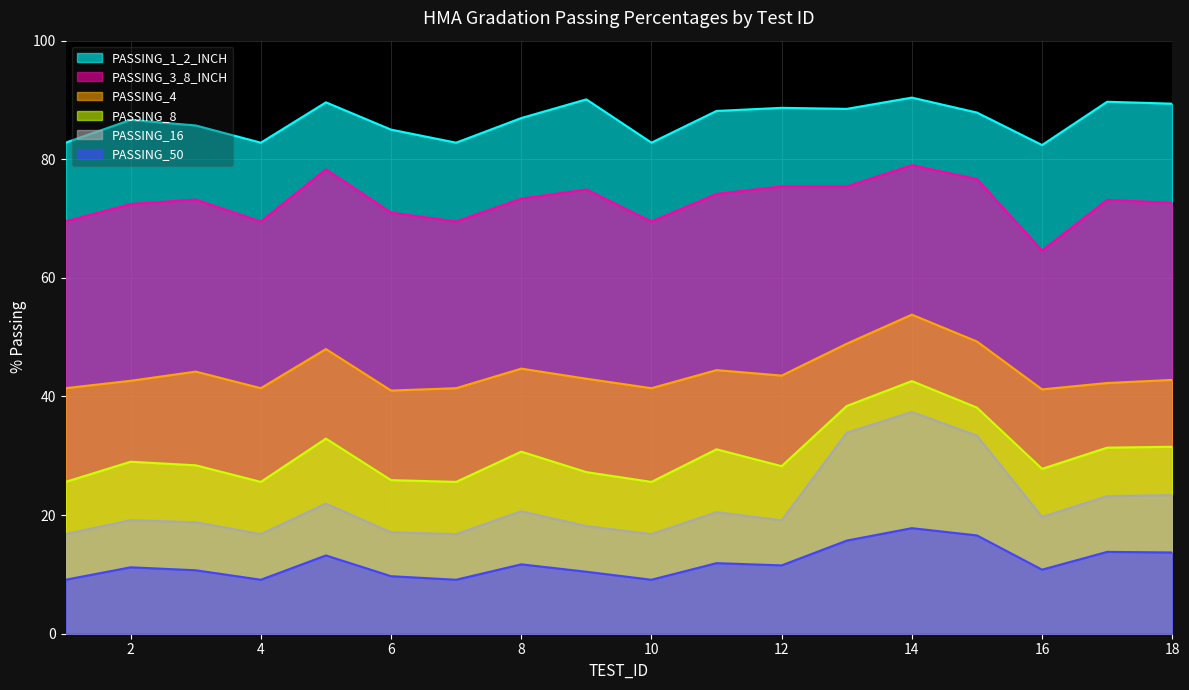

True or false: PASSING_4 and PASSING_16 cross at least once.

False